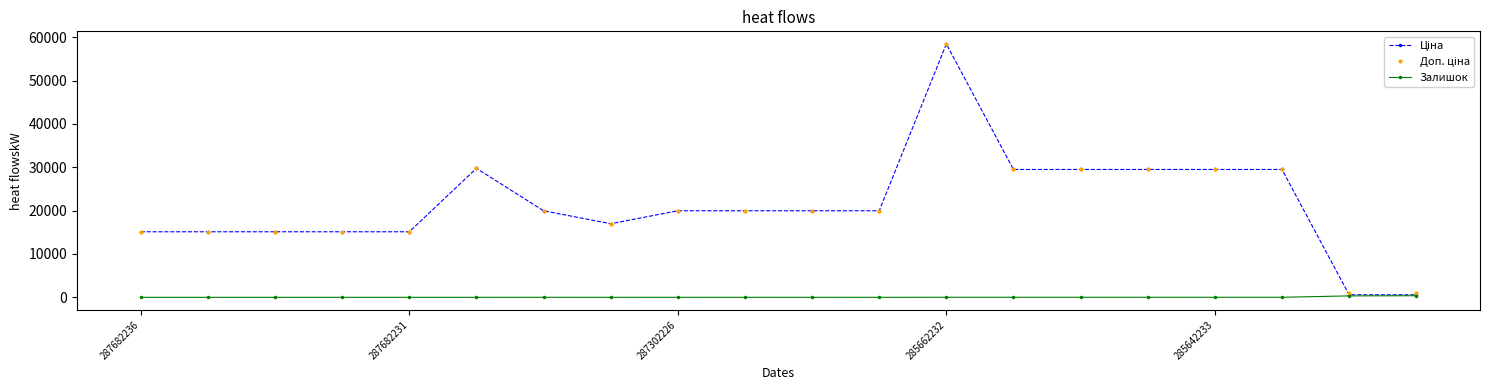

What is the value of the Залишок point at the 10th from the left?

5.0